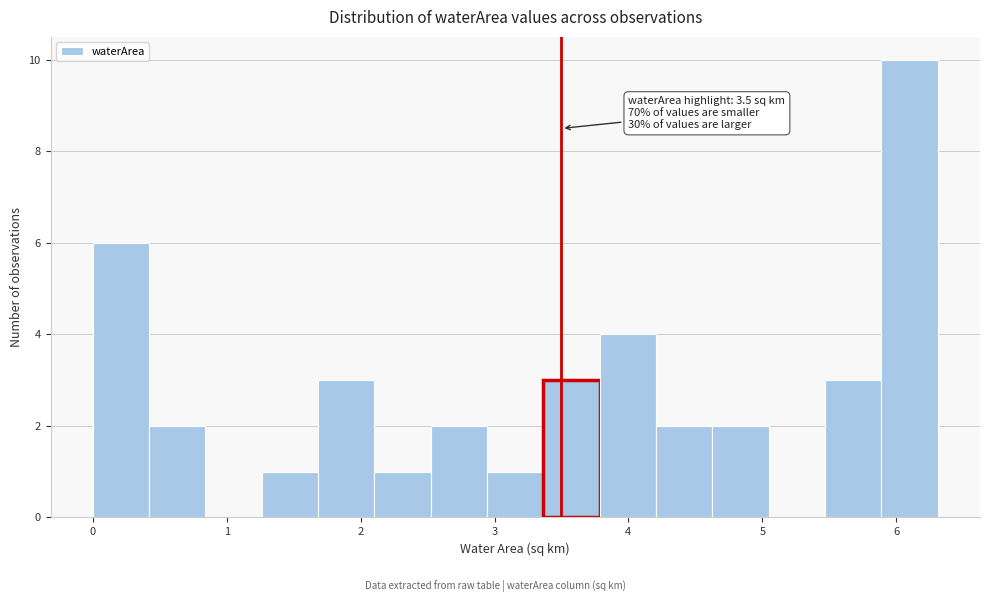

Which range on the x-axis has the tallest bar?

5.9 to 6.3